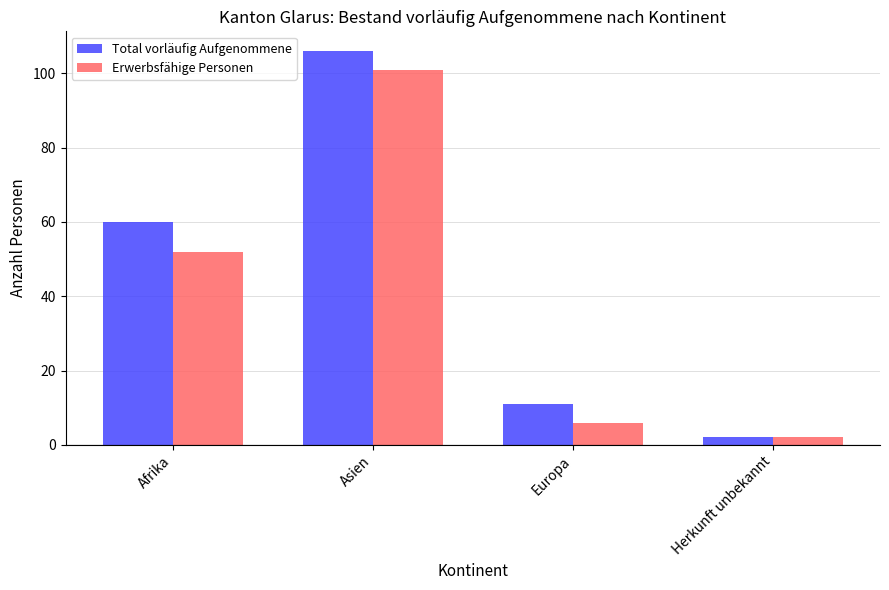

What is the approximate value of Erwerbsfähige Personen at Europa?

6